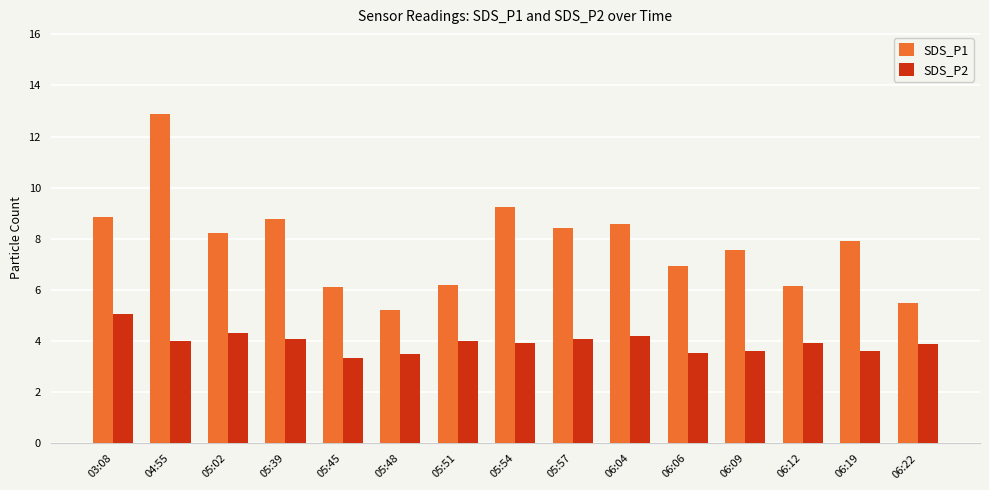

List the series in order of their peak value, lowest first.

SDS_P2, SDS_P1